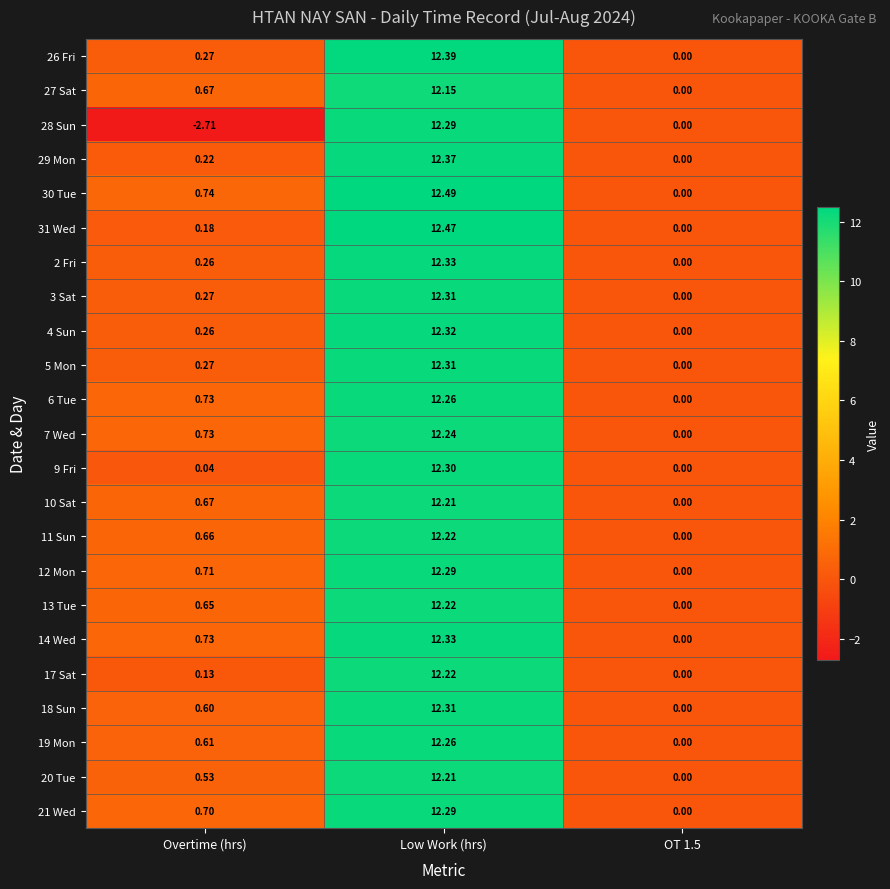

Which label corresponds to the smallest value in the chart?

Overtime (hrs)